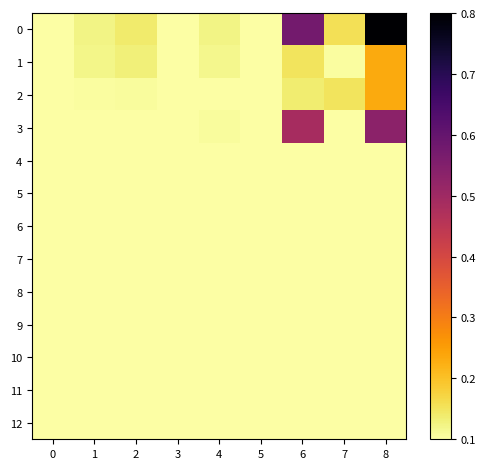

What is the spread (max minus min) of values at 1?

26